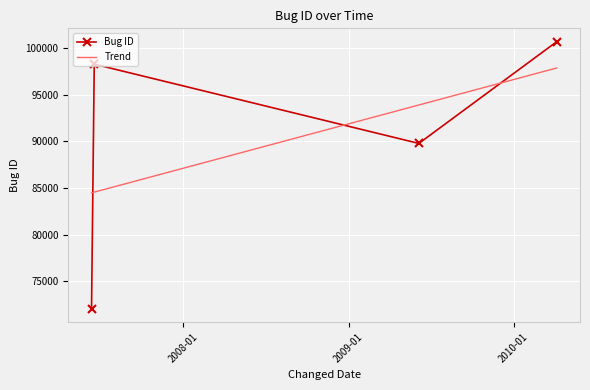

Count the number of categories in the chart.

4